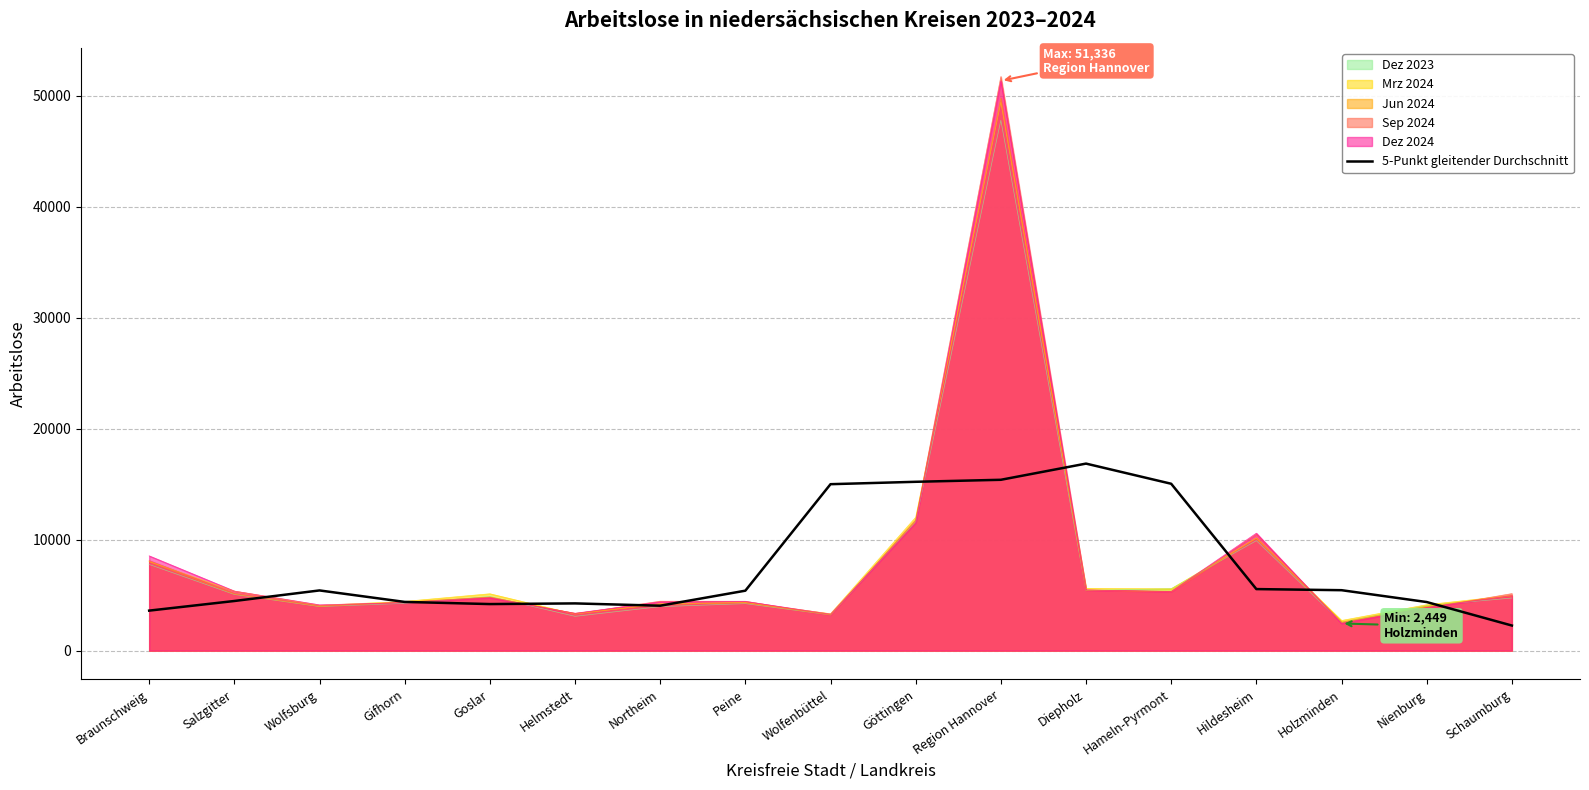

Which series changed the most between Northeim and Region Hannover?

Sep 2024